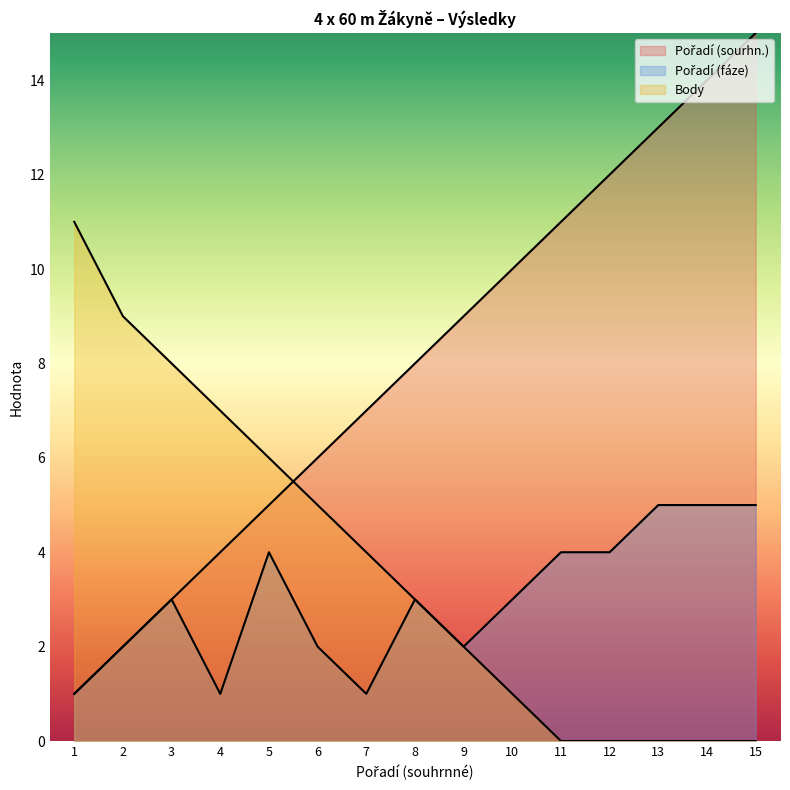

How many values in the Pořadí (sourhn.) series are below 8?

7